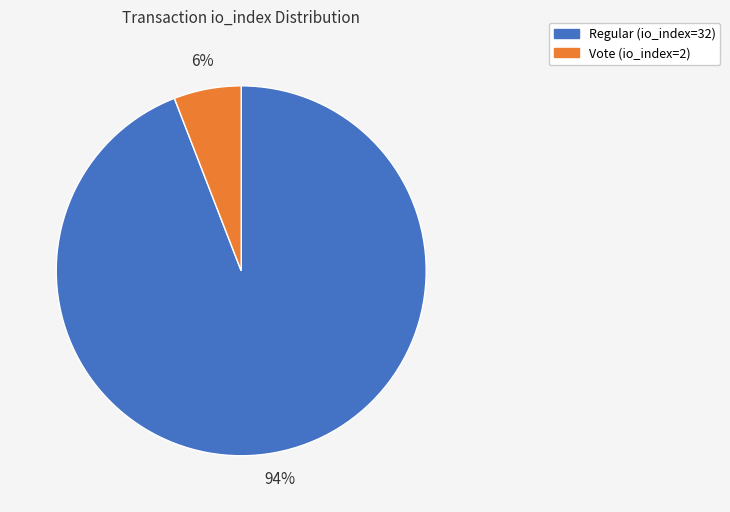

Rank the categories by value from highest to lowest.

Regular (io_index=32), Vote (io_index=2)